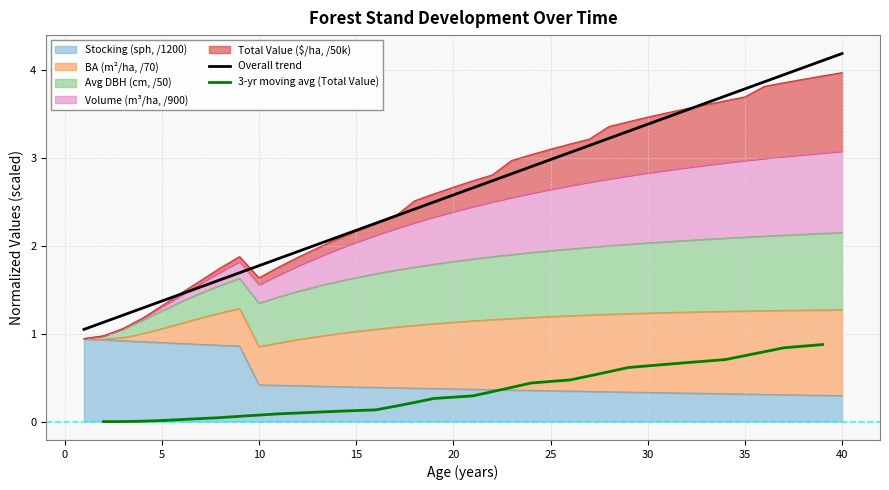

What is the sum of all Stocking (sph) values?

19.0